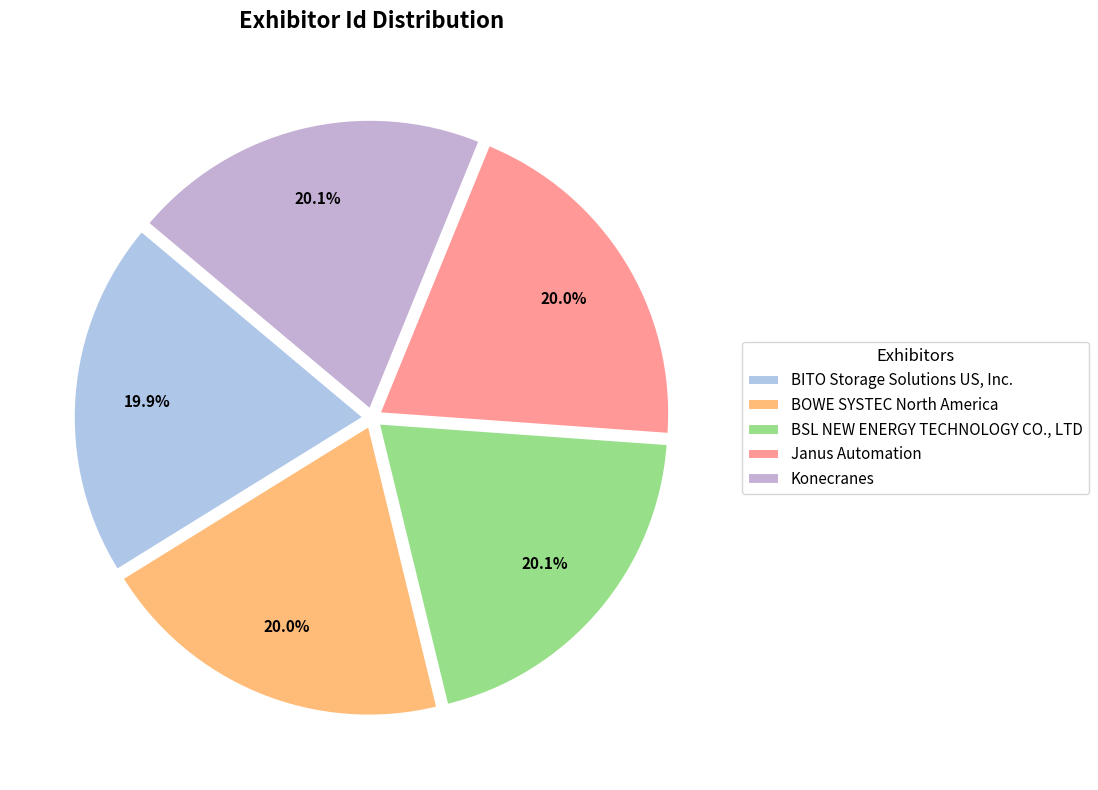

What percentage is the Janus Automation slice, to the nearest percent?

20%